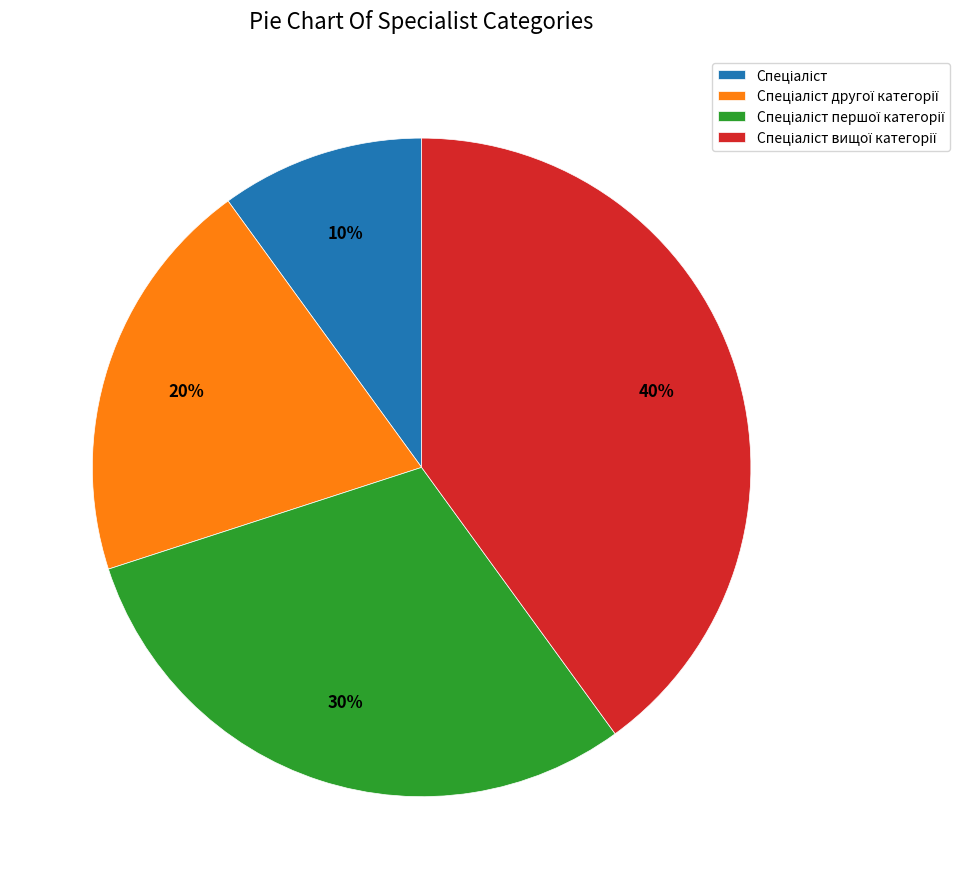

Does any single category account for the majority?

No